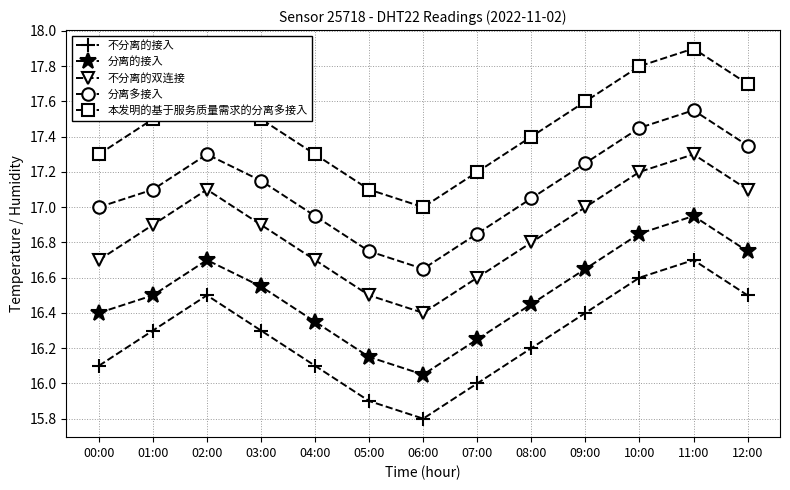

List the labels in order of 分离的接入 value, largest first.

11:00, 10:00, 12:00, 02:00, 09:00, 03:00, 01:00, 08:00, 00:00, 04:00, 07:00, 05:00, 06:00